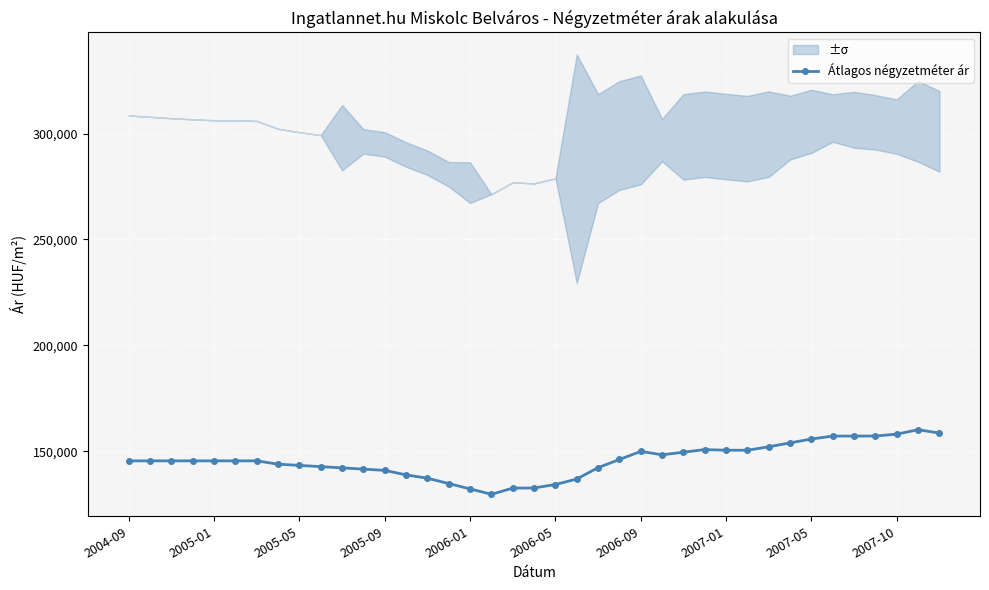

At which label is the value closest to 144919?

2004-09